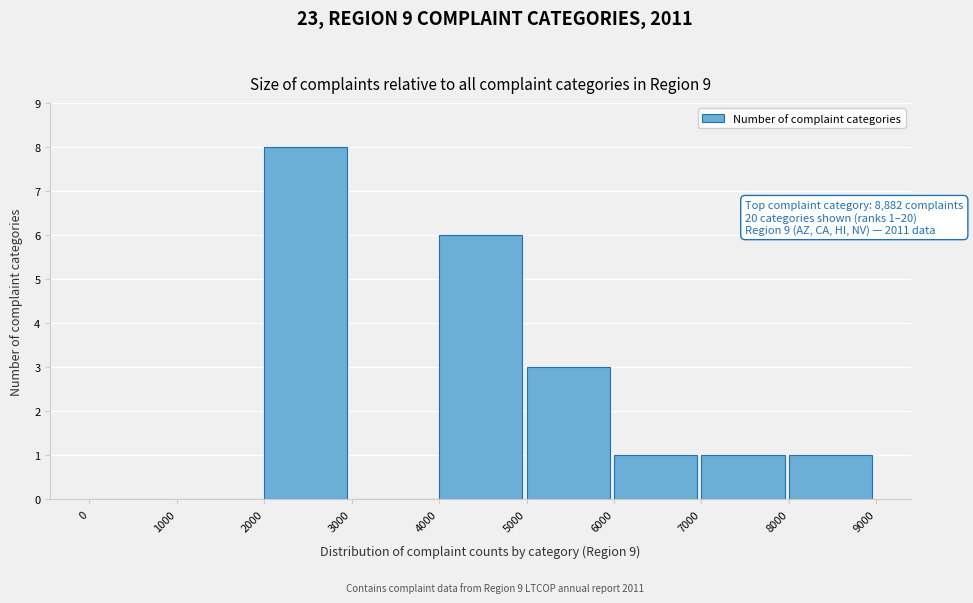

Which range on the x-axis has the tallest bar?

2000 to 3000